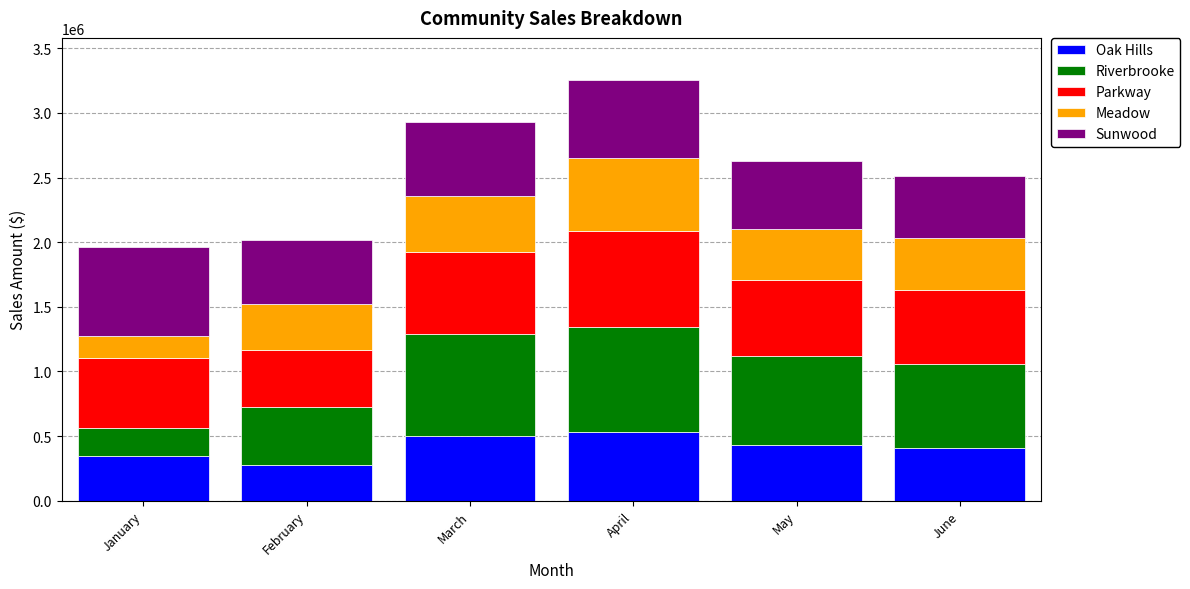

What is the total value across all series at January?

1963400